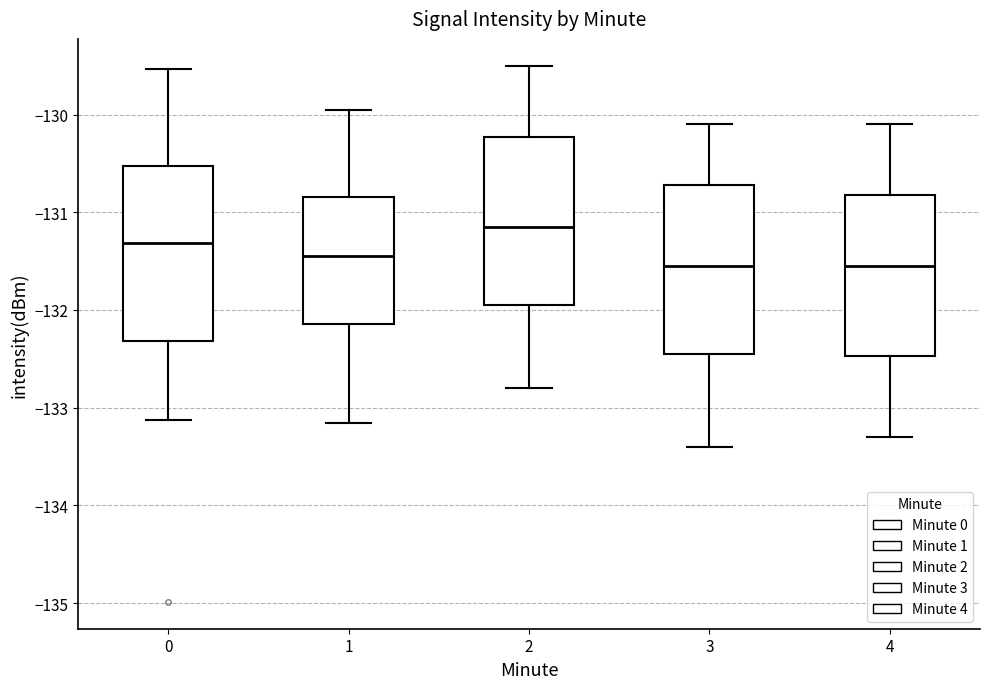

Where does the upper whisker of the box at x = 0 end on the y-axis? The values are not printed on the chart, so give them approximately, as read against the axis.

-129.5